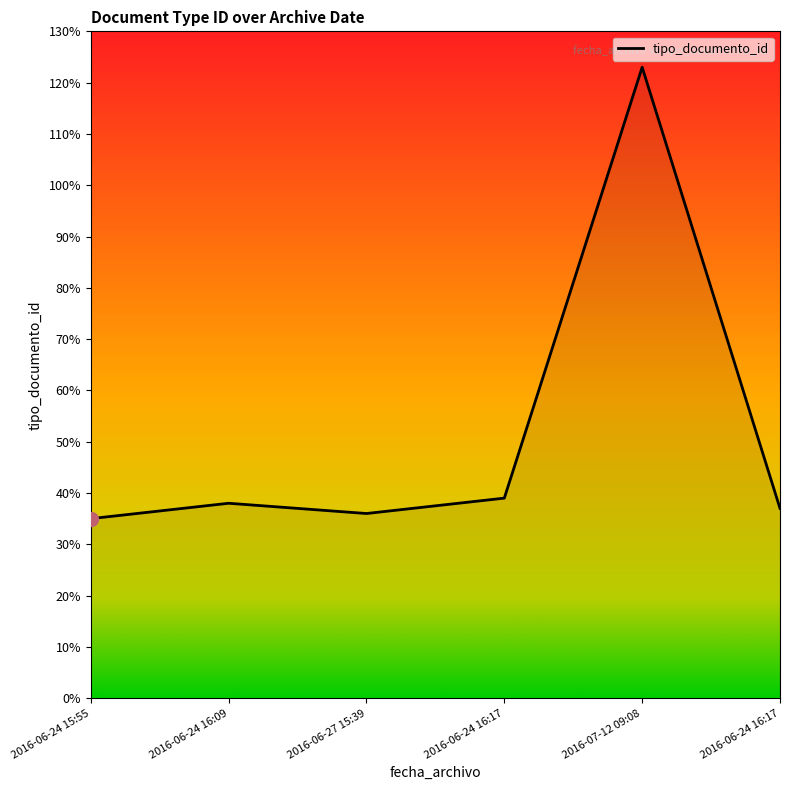

Does the chart display data point markers on the line(s)?

No